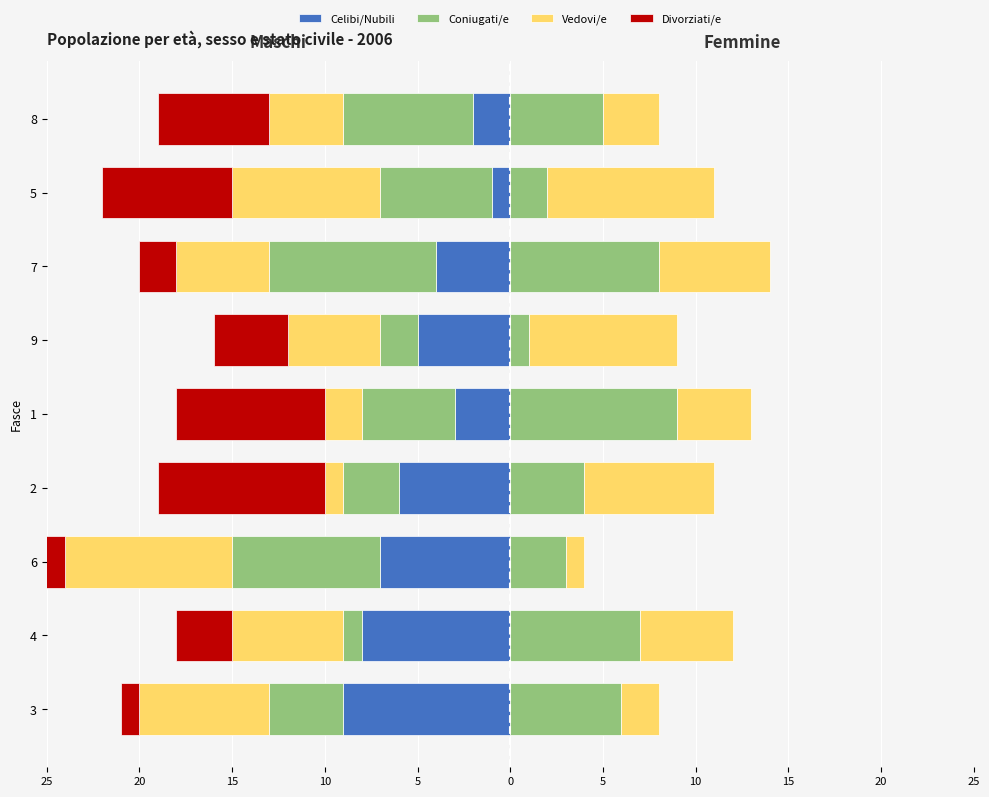

What are all the series names shown in the legend?

Celibi/Nubili, Coniugati/e, Vedovi/e, Divorziati/e